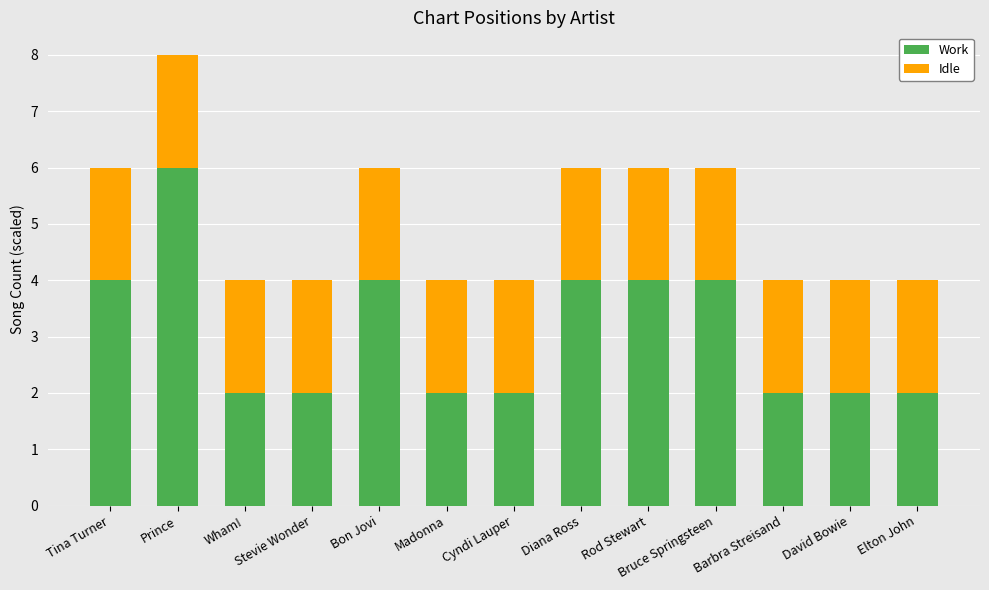

What is the total value across all series at Barbra Streisand?

4